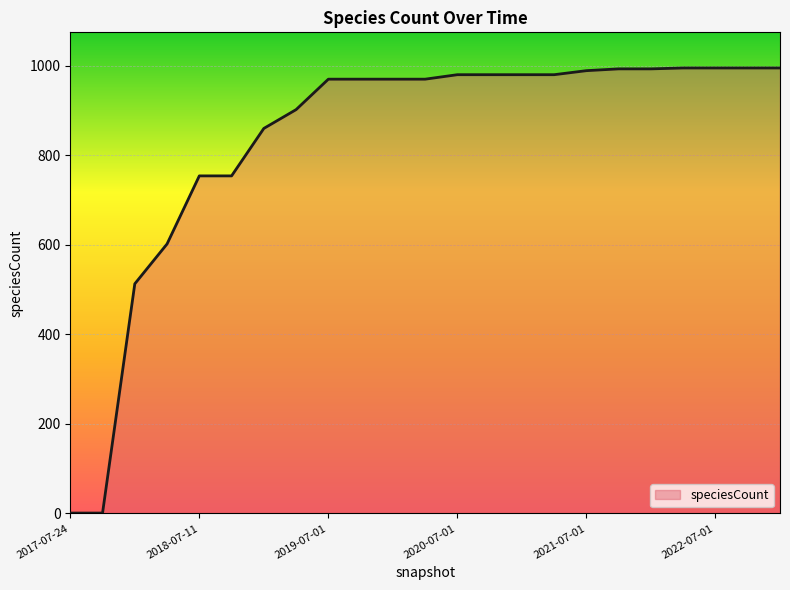

What is the maximum value shown in the chart?

995